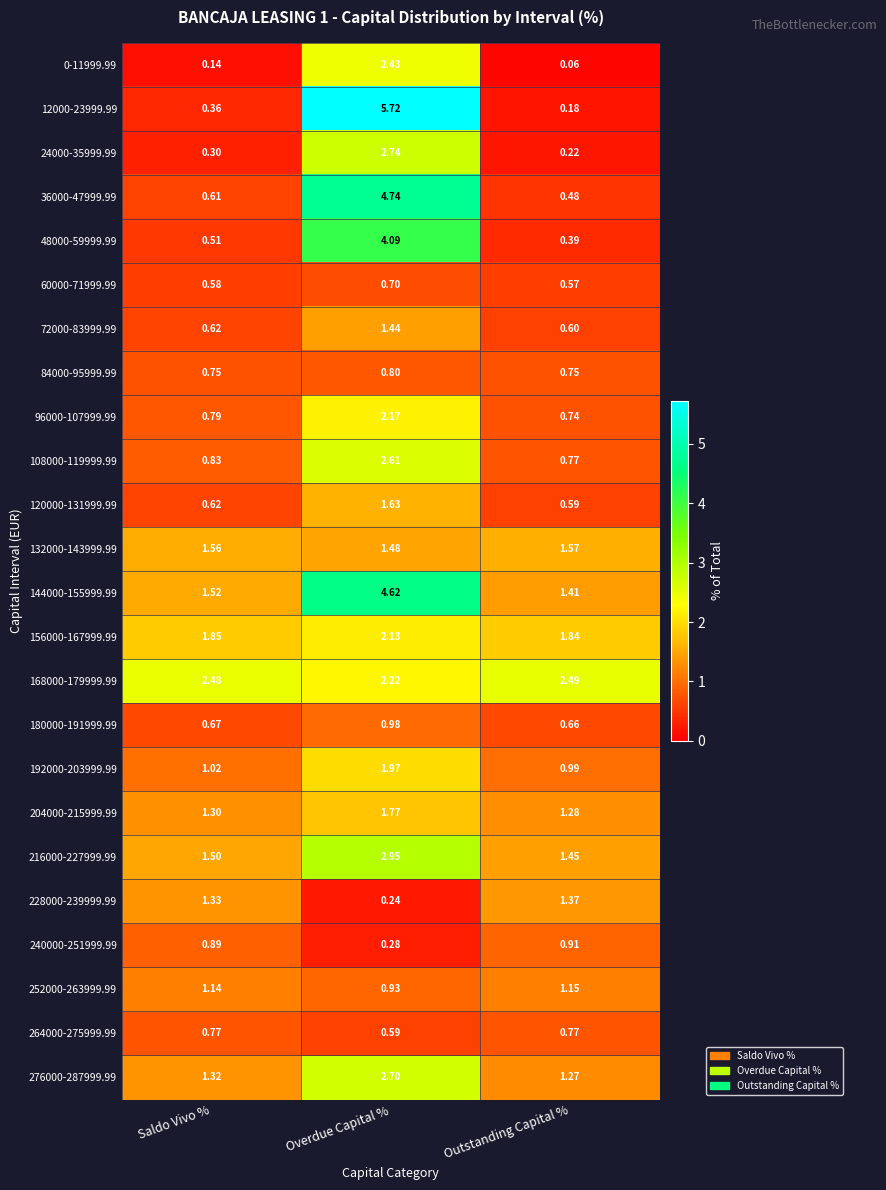

Is the value of 12000-23999.99 at Outstanding Capital % greater than the value of 84000-95999.99 at Overdue Capital %?

No